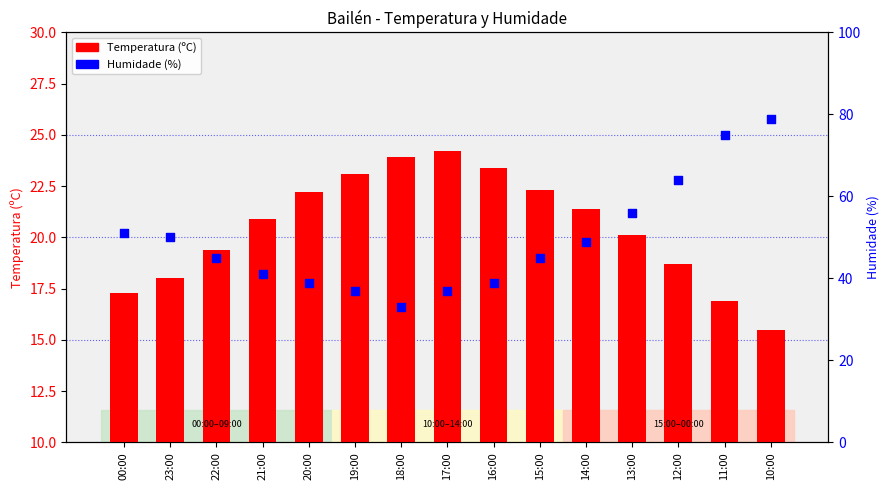

Which series reaches the minimum Y coordinate?

Temperatura (ºC)